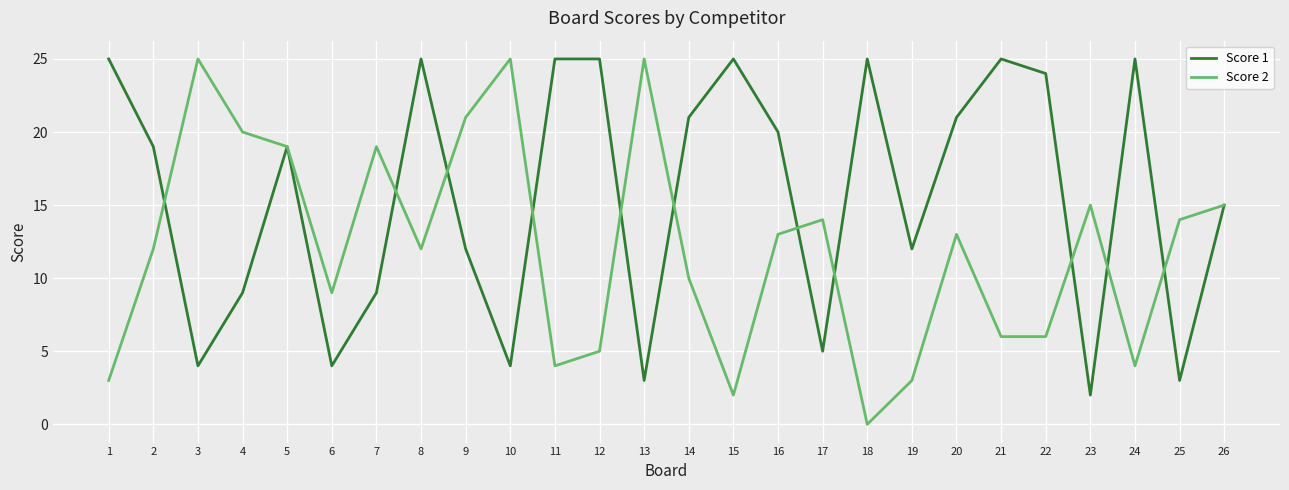

What is the total value across all series at 6?

13